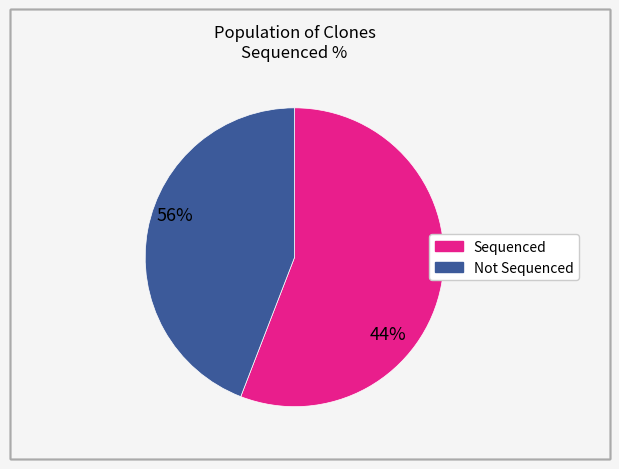

Is there any slice that represents more than half of the pie?

Yes